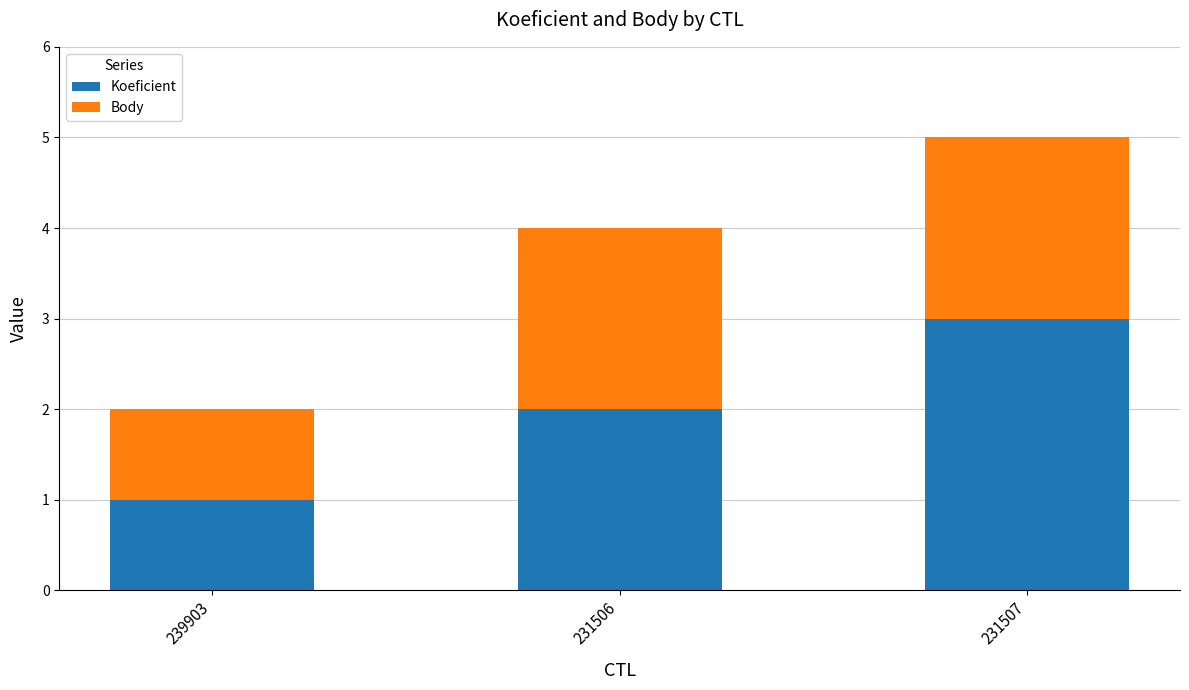

How many values in the Koeficient series are below 2?

1